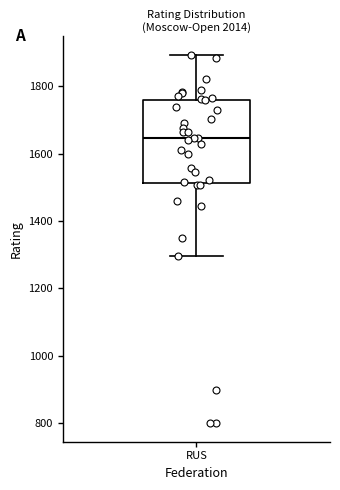

Transcribe this box plot: give where the median line is, the range the box spans, and where the two whiskers end, as read against the y-axis. The values are not printed on the chart, so give them approximately, as read against the axis.

median 1640, box 1520 to 1760, whiskers 1300 to 1900